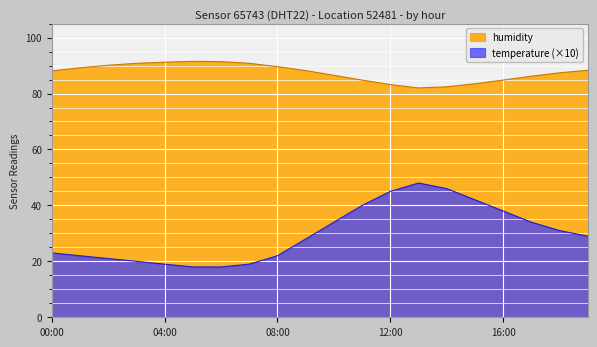

What are all the series names shown in the legend?

humidity, temperature (×10)